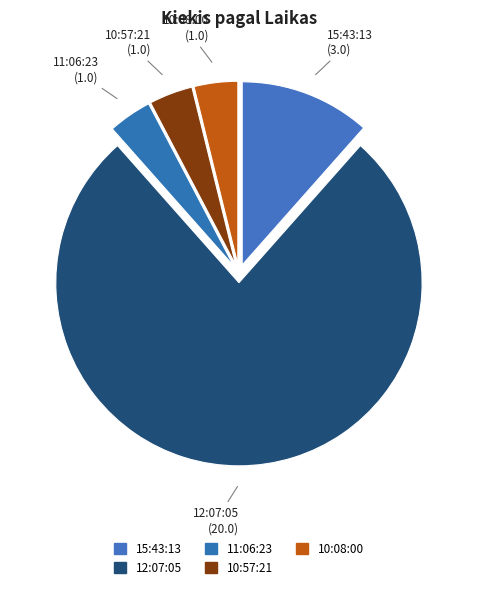

Combined, do 12:07:05 and 11:06:23 account for over 50%?

Yes